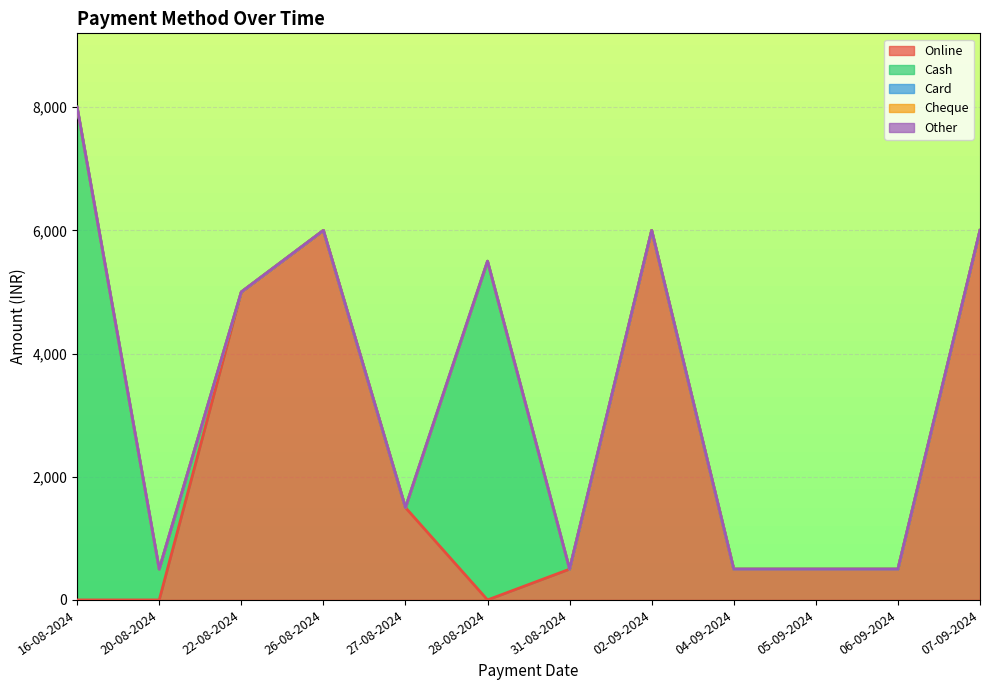

Between 27-08-2024 and 31-08-2024, which series saw the biggest shift?

Online